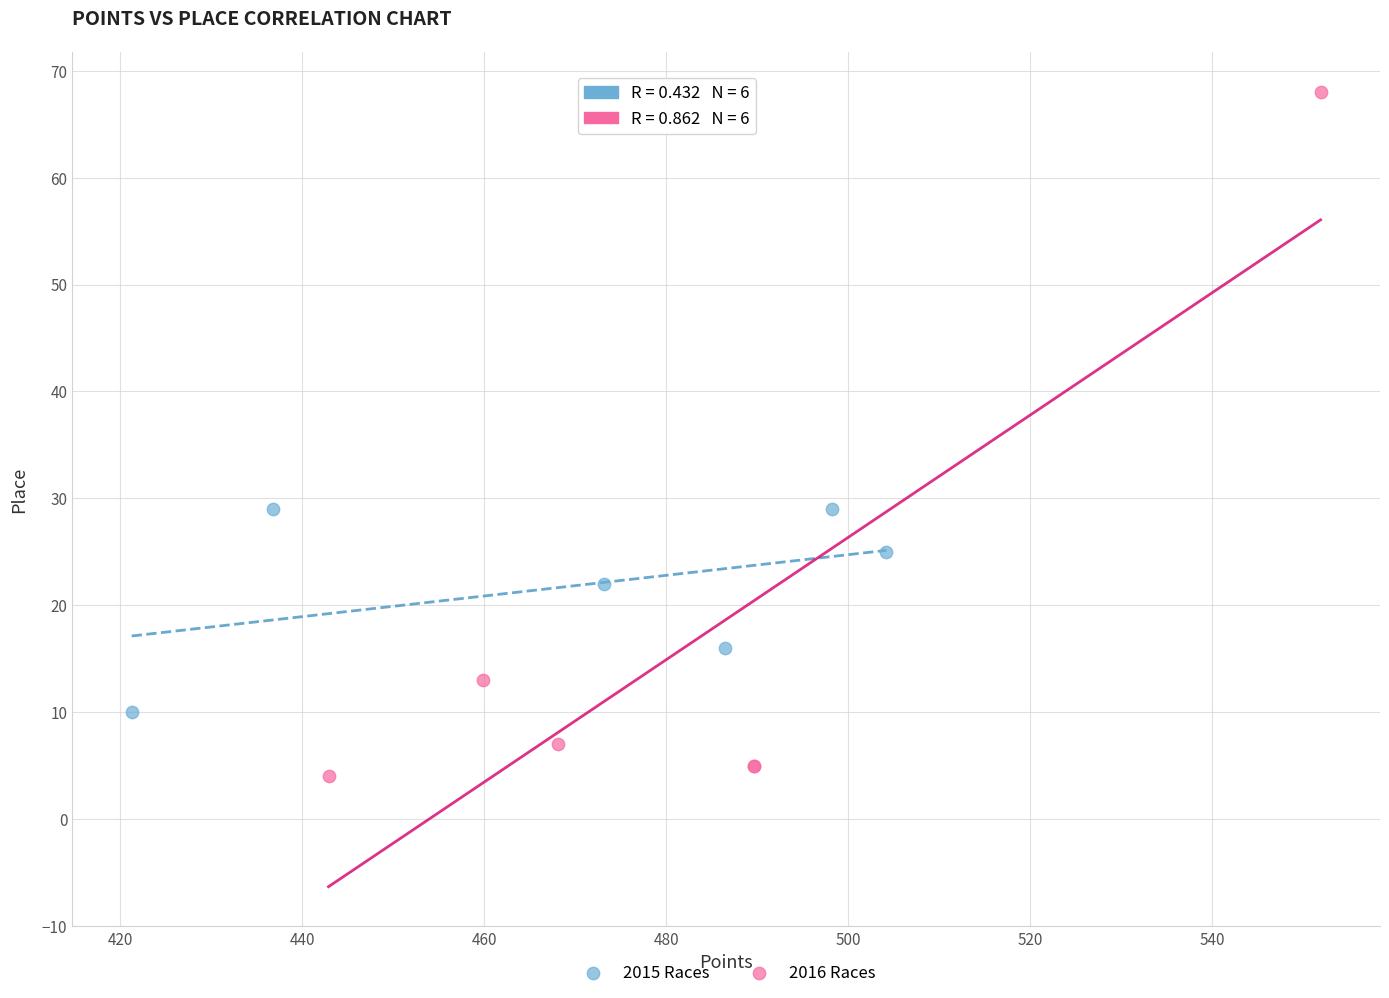

Which series has the widest spread of Y values?

2016 Races